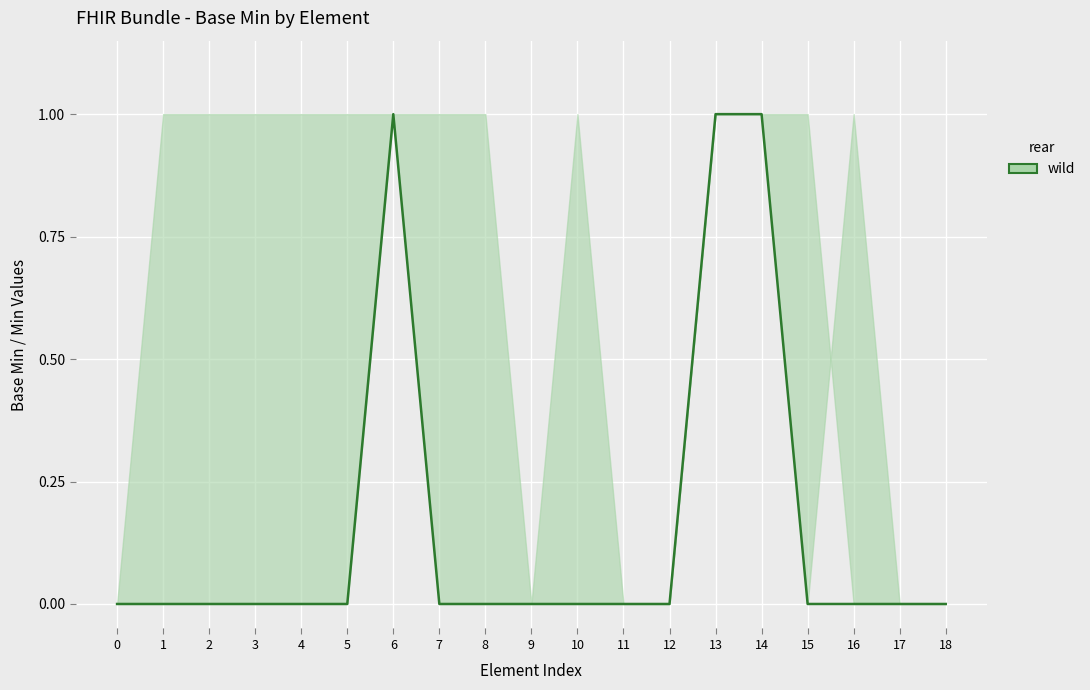

Is it true that the value at 6 is 1?

True